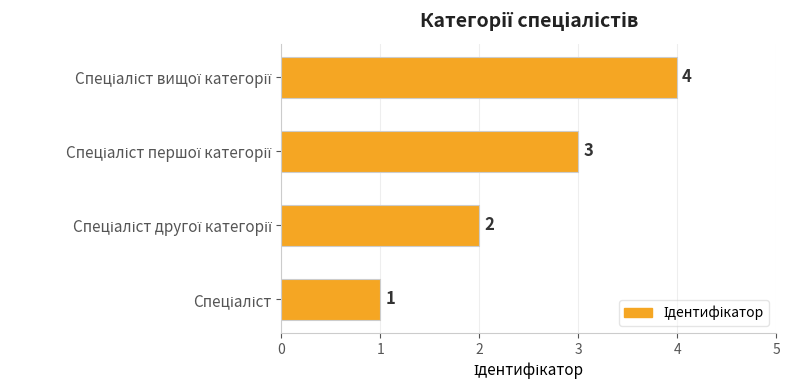

What is the greatest value displayed?

4